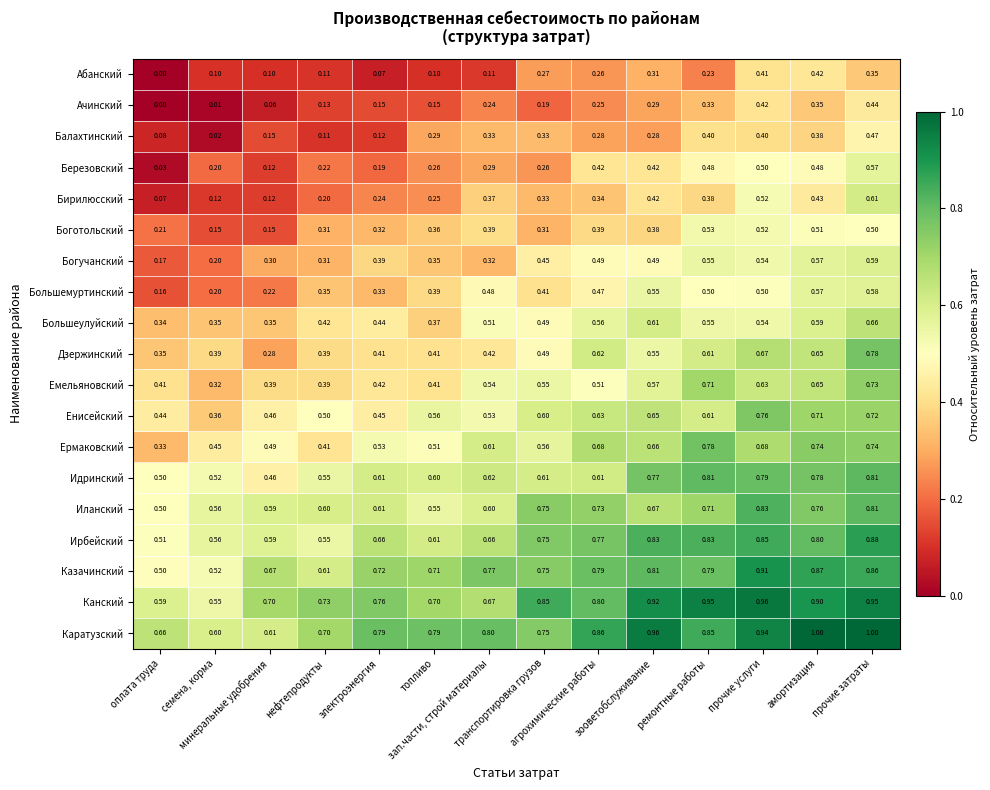

Which series has the largest total across all categories?

Каратузский